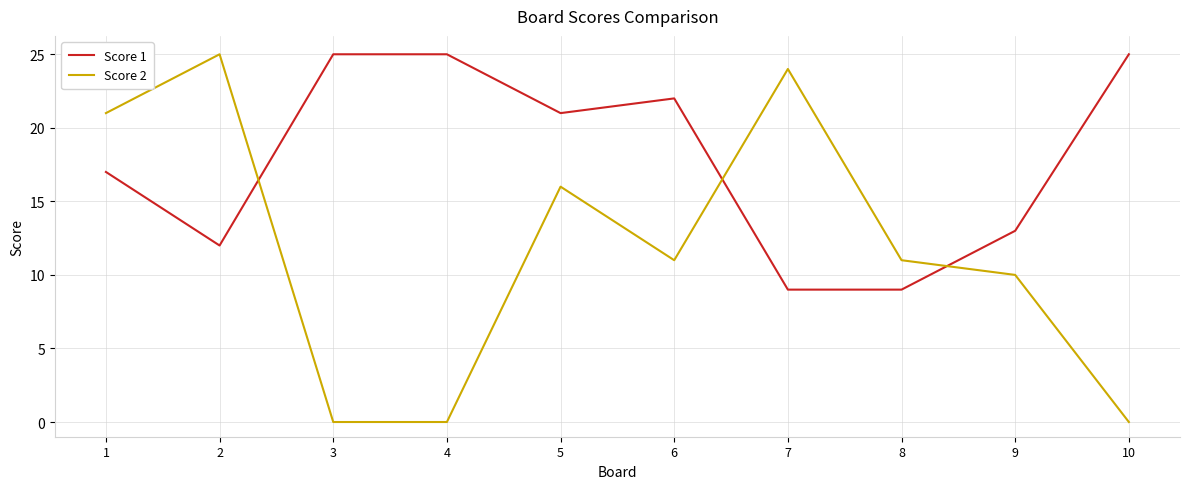

Rank the series at 5 from lowest to highest value.

Score 2, Score 1